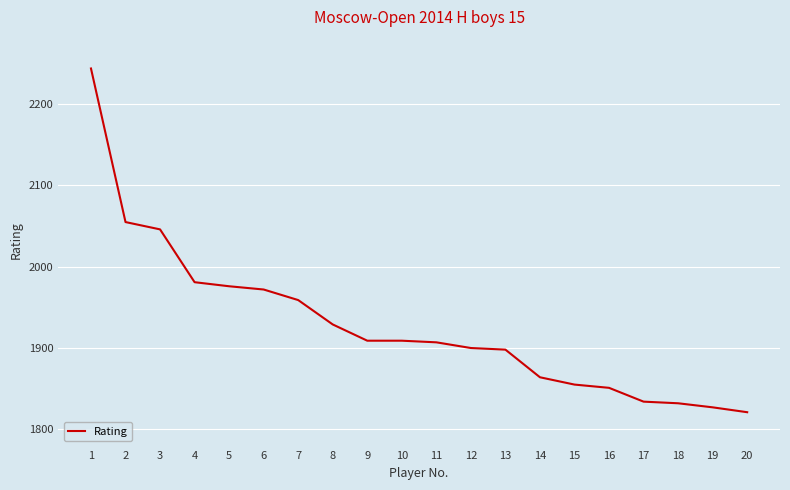

Is it true that the value at 15 is 1282?

False